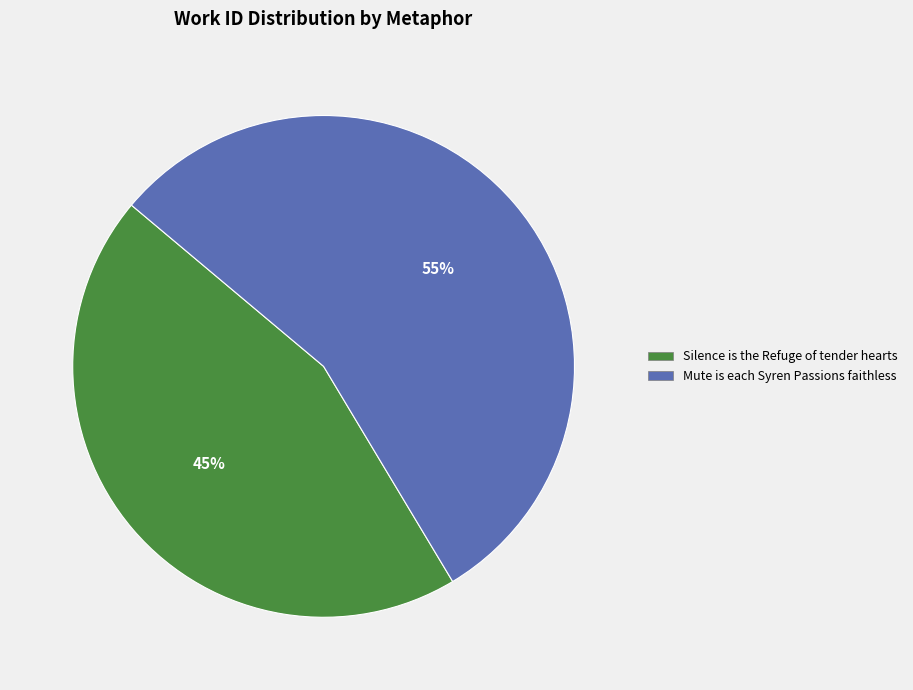

True or false: Mute is each Syren Passions faithless accounts for 42% of the total.

False